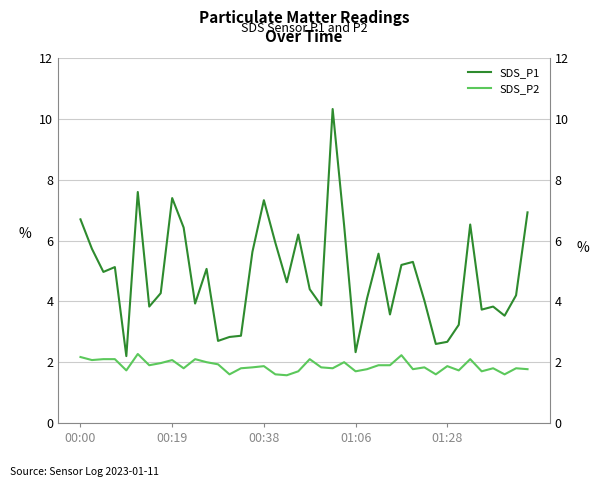

What is the spread (max minus min) of values at 6?

1.9